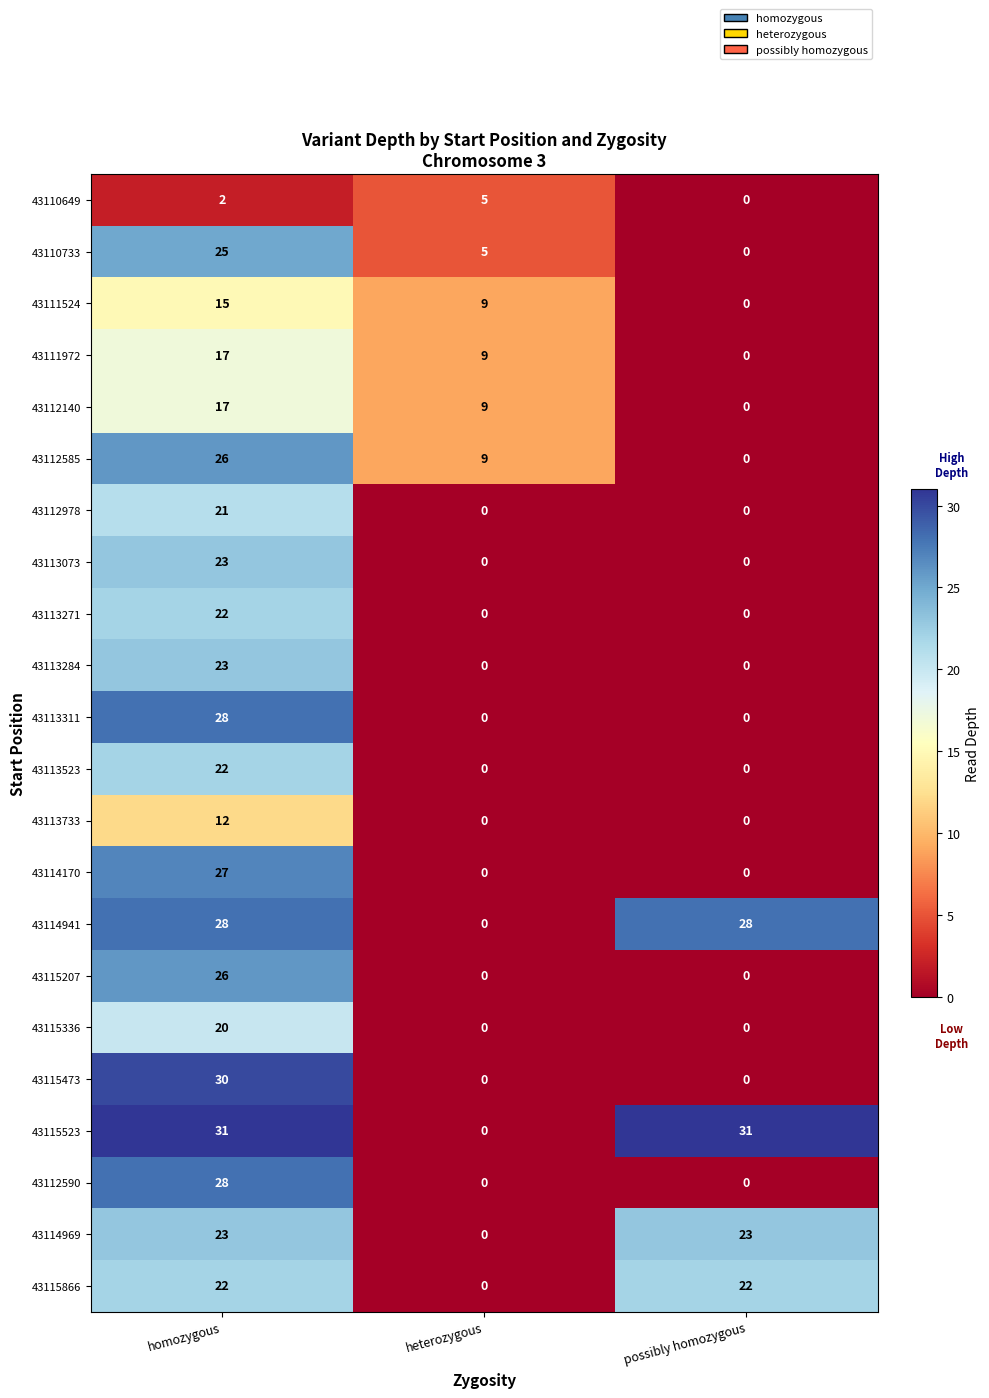

What is the sum of the 43113271 values at homozygous and heterozygous?

22